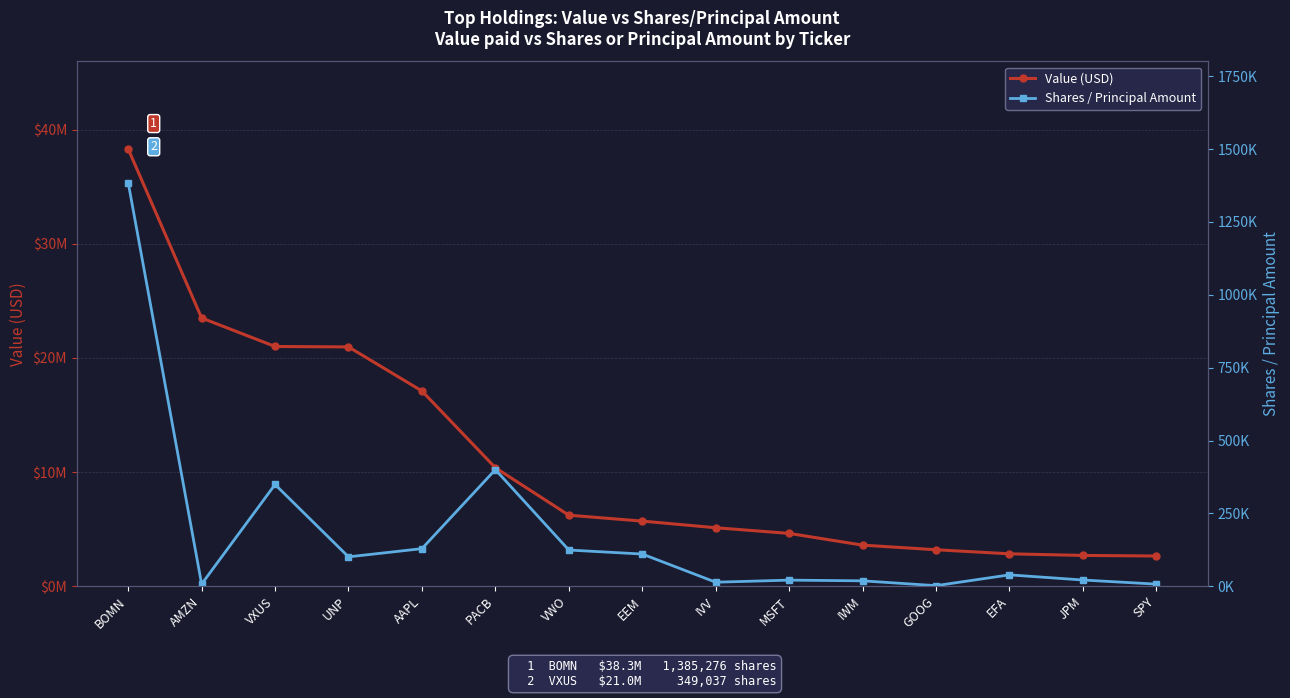

Which series has the largest range (max minus min)?

Value (USD)